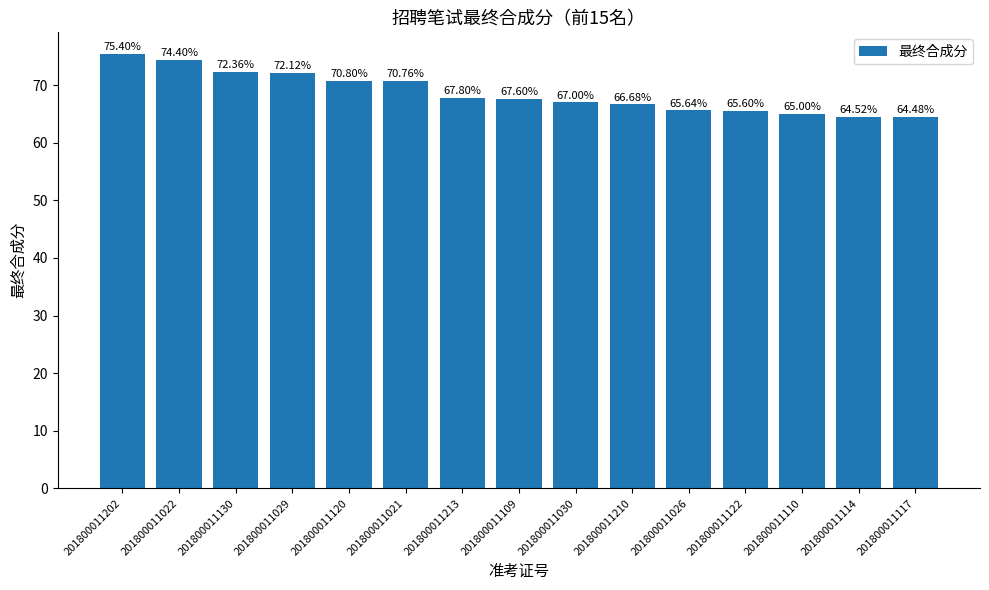

How many data points are less than 67?

6